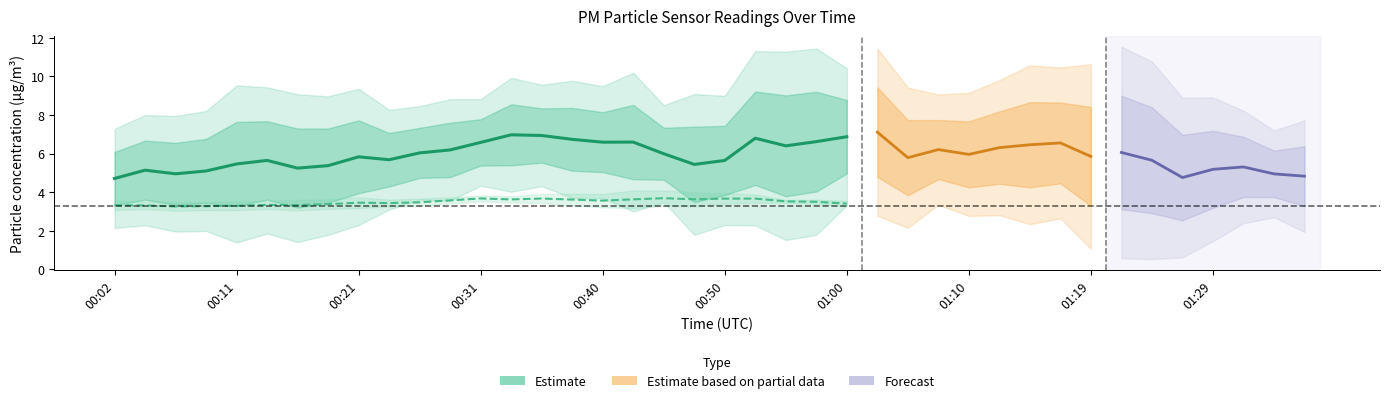

Which category has the highest value across all series?

00:57